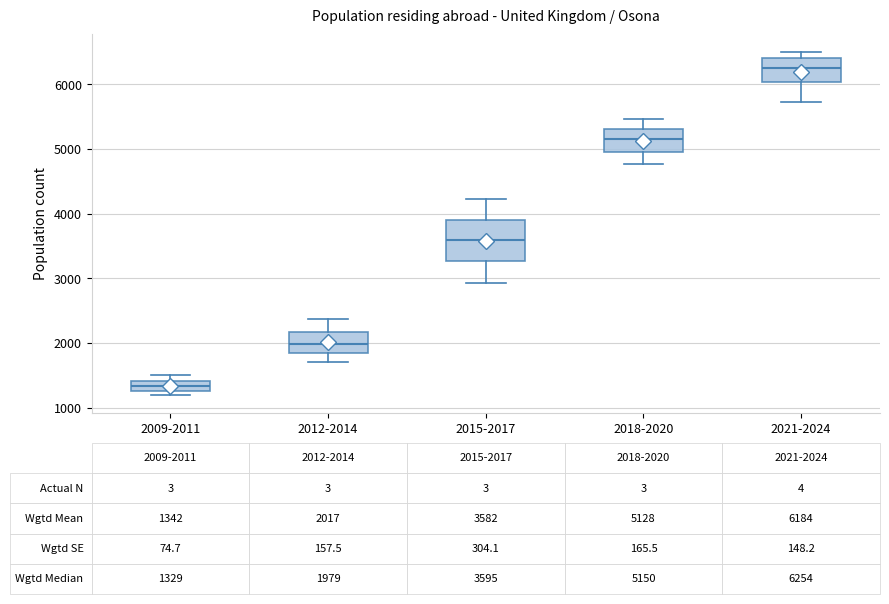

Which box is the tallest, from its lower edge to its upper edge?

2015-2017